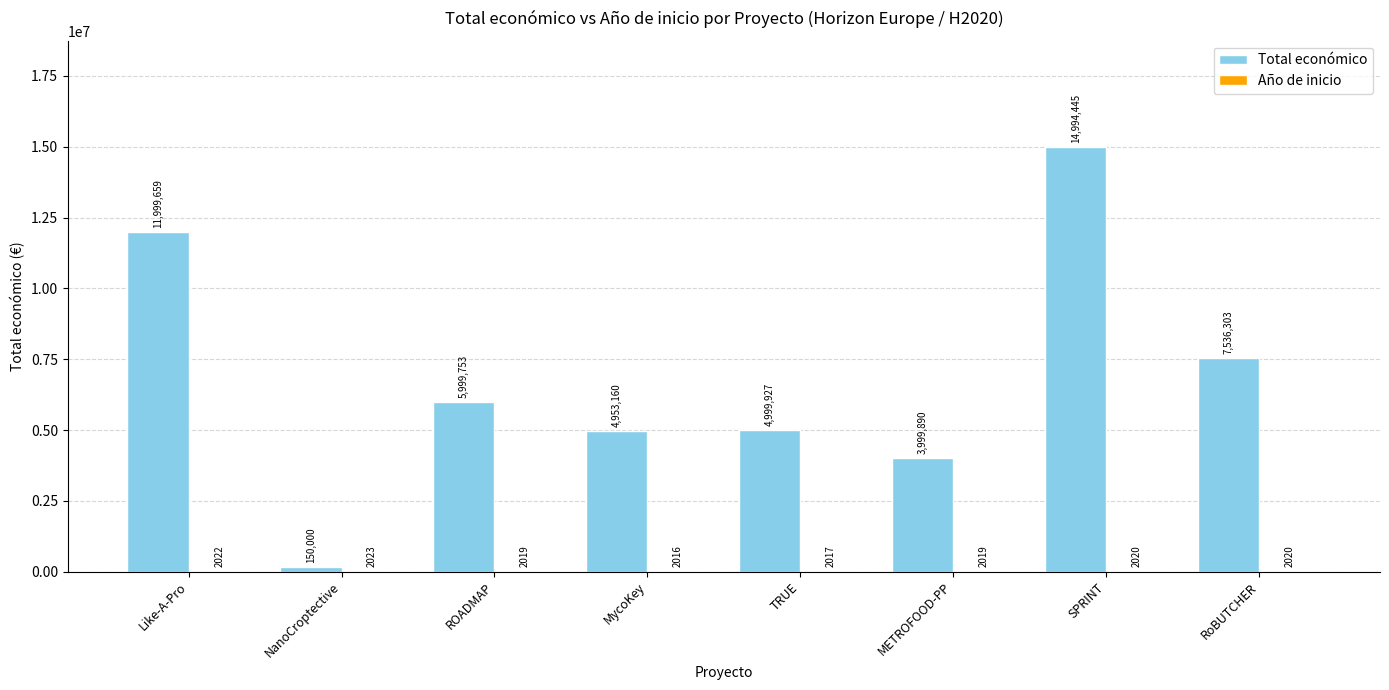

Where does the Total económico series first go above 5999753?

Like-A-Pro